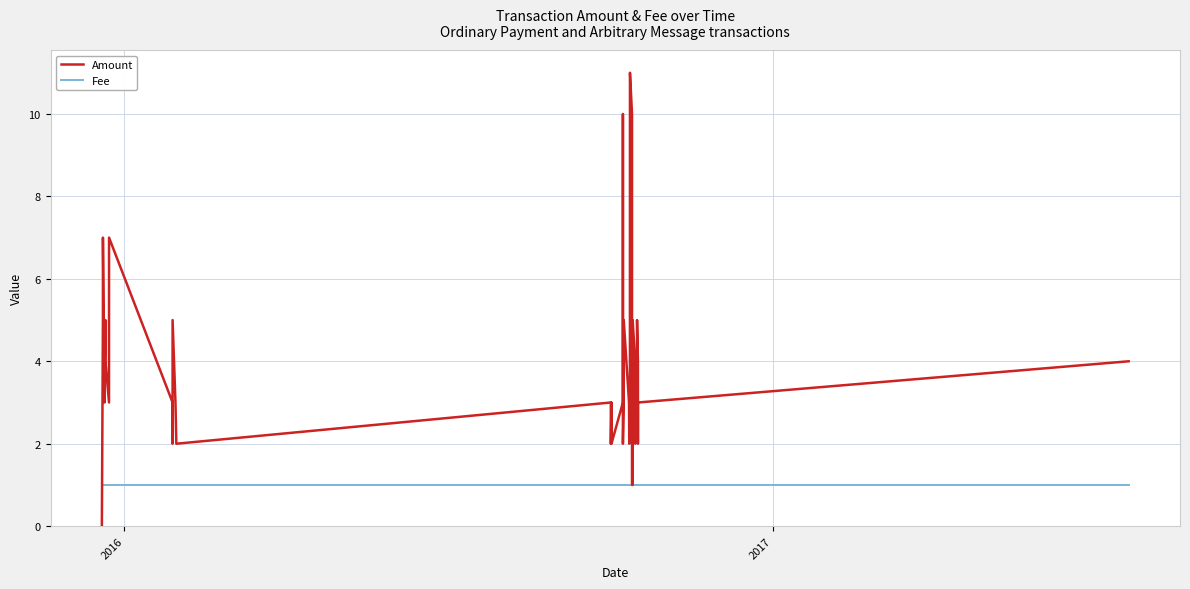

At which category does the chart reach its minimum across all series?

2016